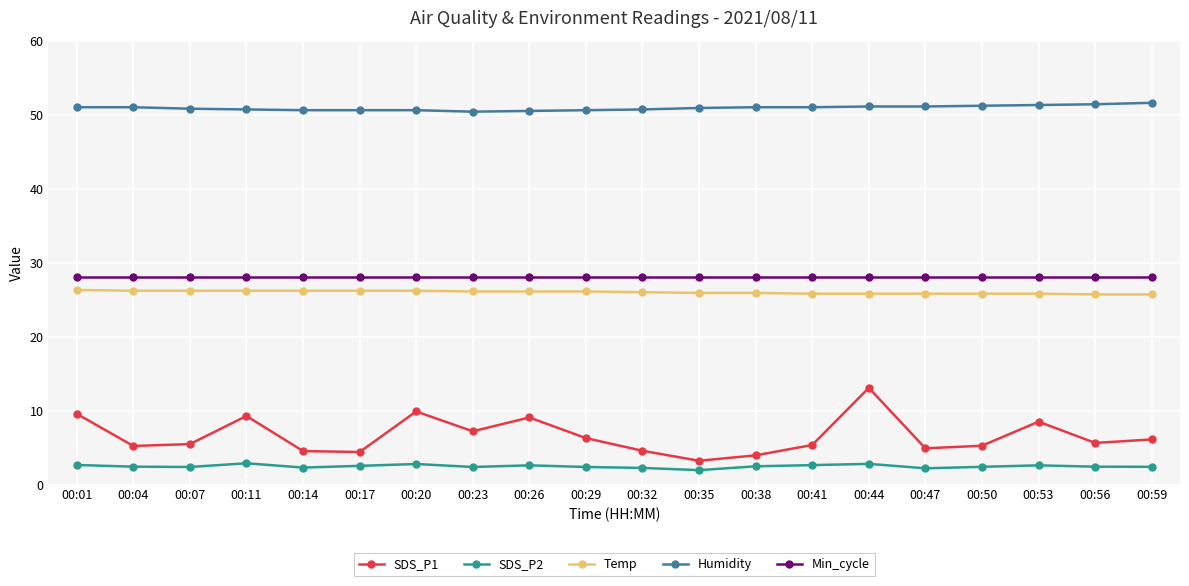

What is the average value of the Humidity series?

50.9